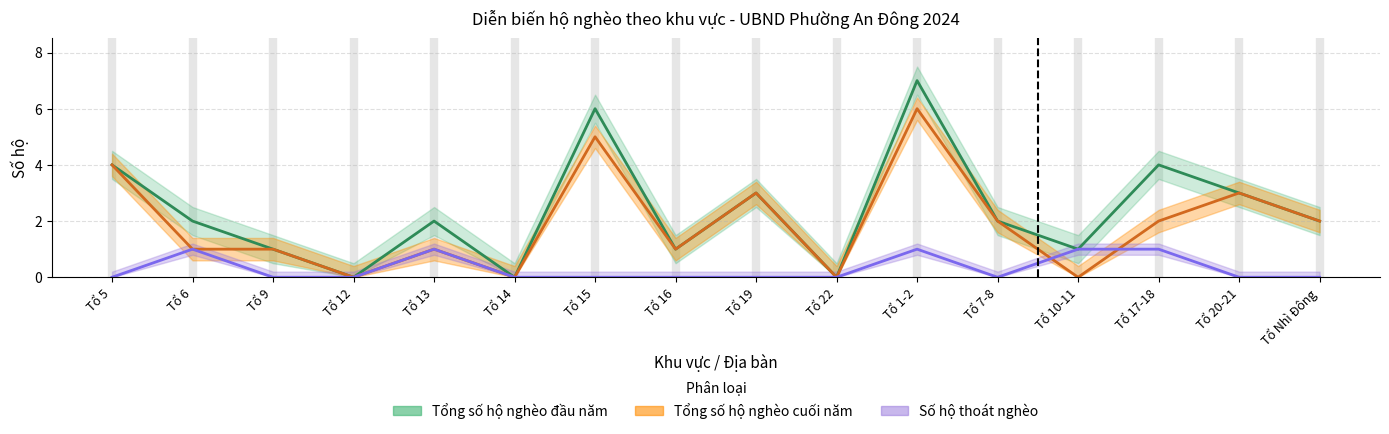

True or false: Tổng số hộ nghèo cuối năm has more than 0 points higher than both neighbors.

True